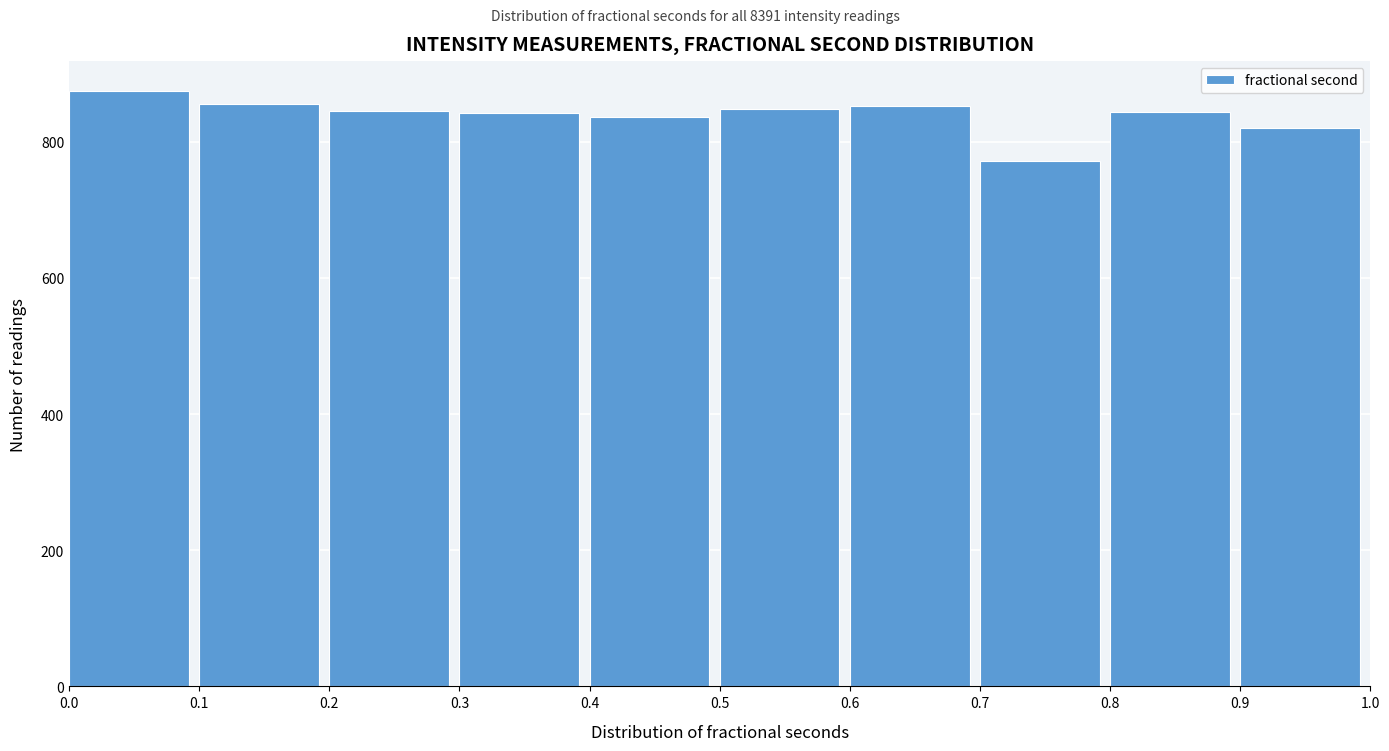

Reading left to right, transcribe this chart: for each bar, give the range it covers on the x-axis and its height. The values are not printed on the chart, so give them approximately, as read against the axis.

0.0 to 0.1: 880
0.1 to 0.2: 860
0.2 to 0.3: 840
0.3 to 0.4: 840
0.4 to 0.5: 840
0.5 to 0.6: 840
0.6 to 0.7: 860
0.7 to 0.8: 780
0.8 to 0.9: 840
0.9 to 1.0: 820